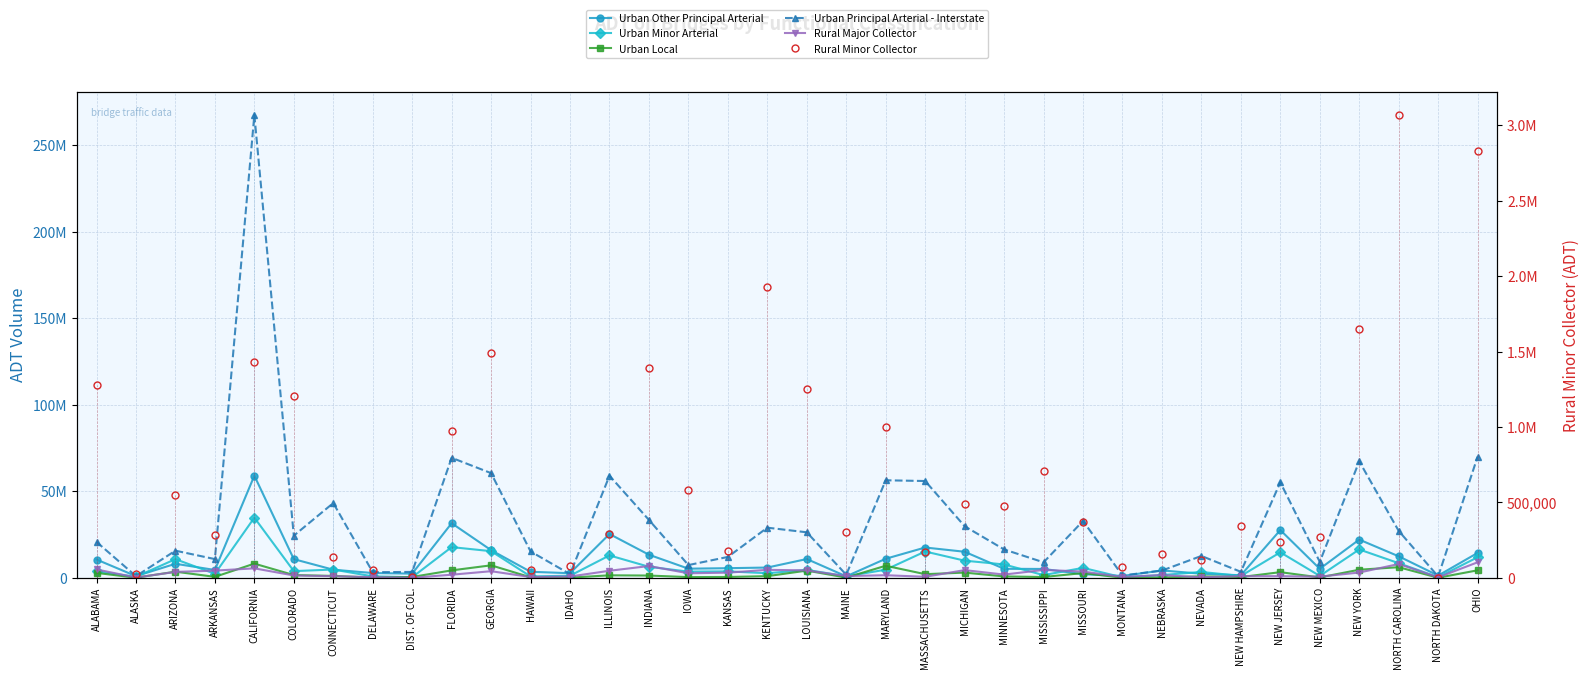

The Urban Local series shows 456274 at KENTUCKY. True or false?

False